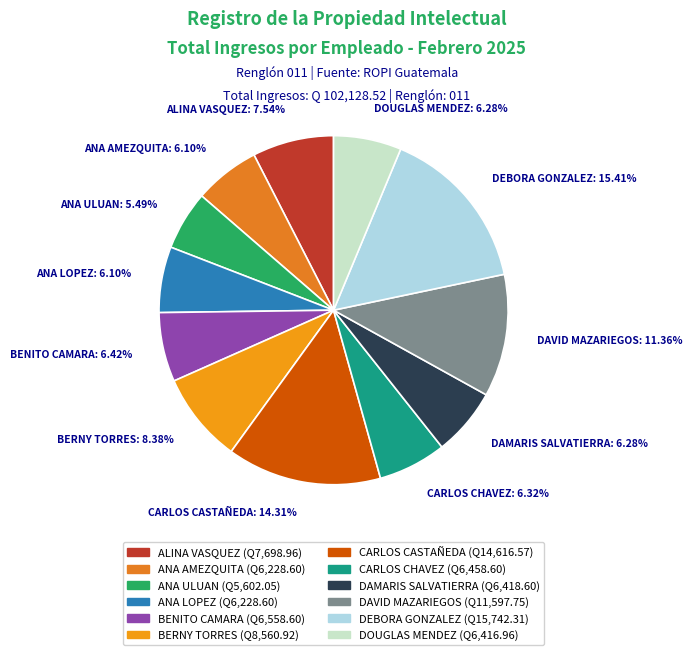

Which slice is the smallest?

ANA ULUAN